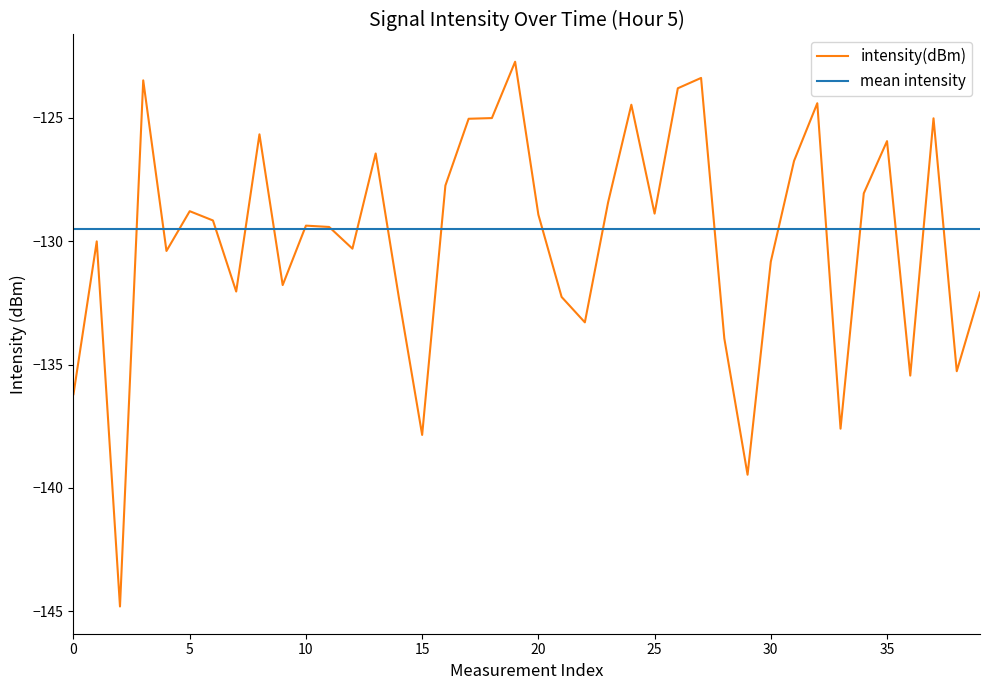

Which series has the largest range (max minus min)?

intensity(dBm)